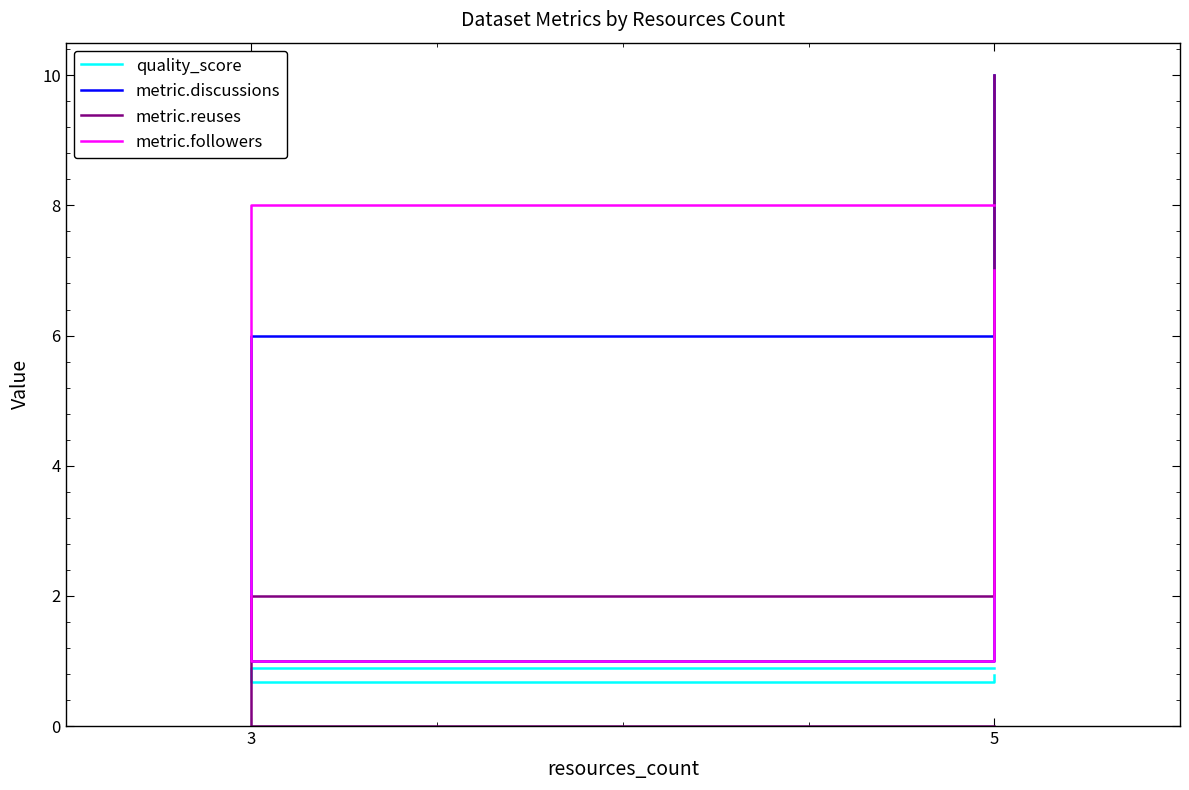

What are all the series names shown in the legend?

quality_score, metric.discussions, metric.reuses, metric.followers